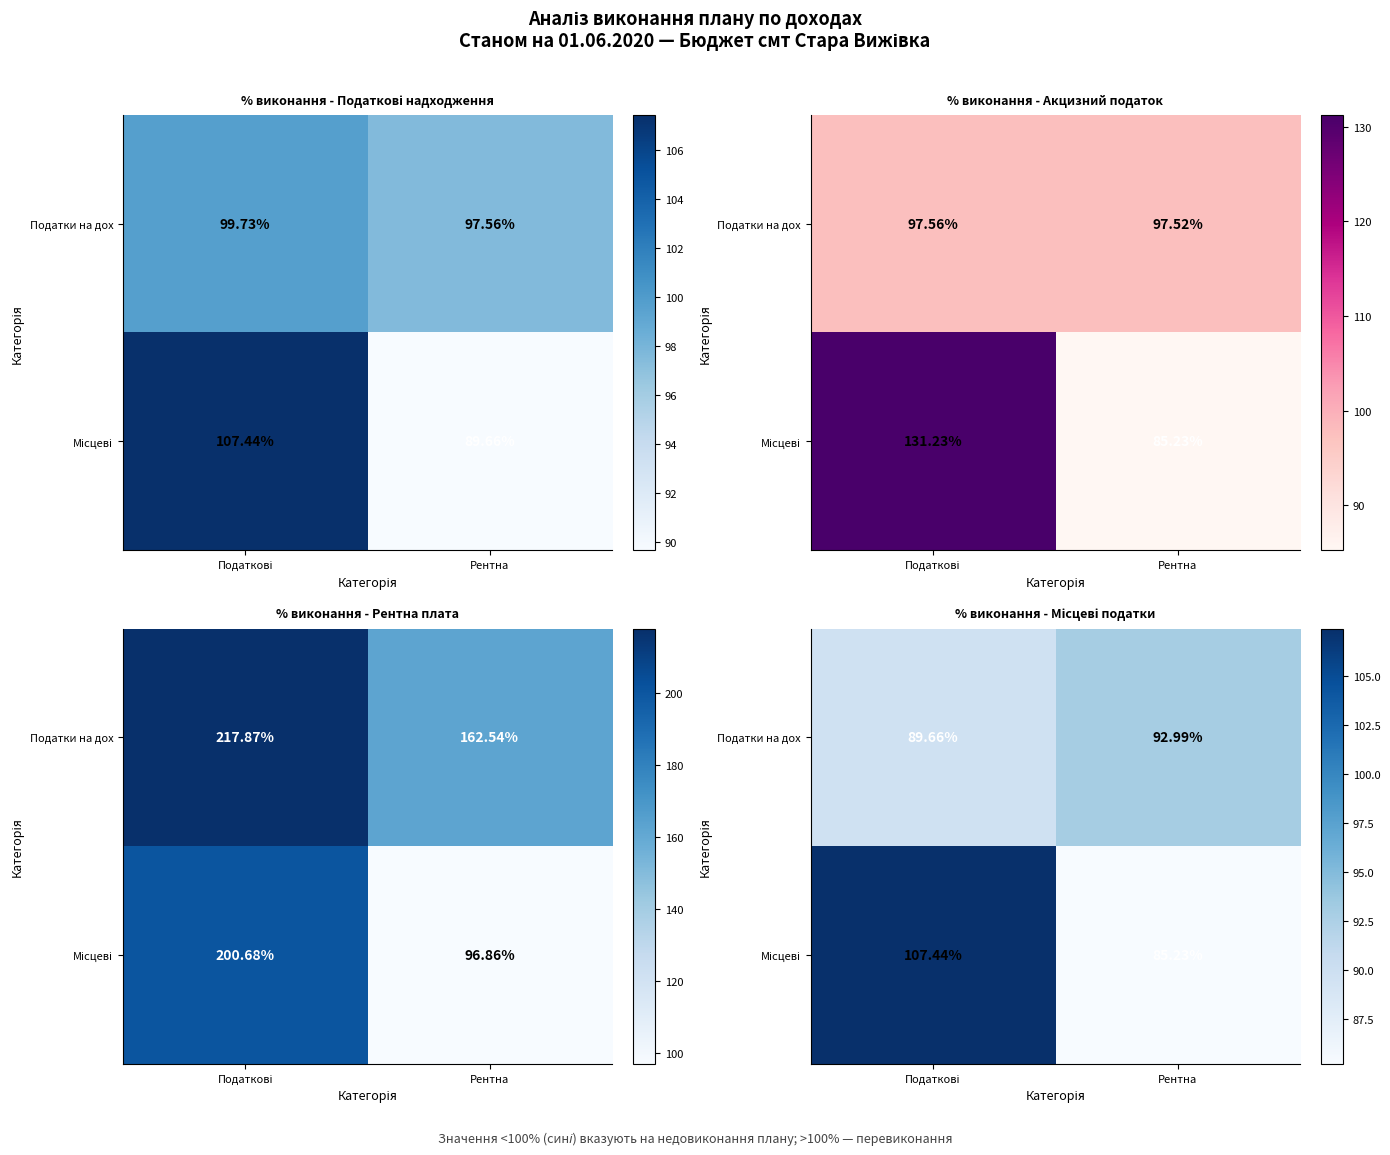

Is it true that Місцеві equals 55.8 at Рентна?

False